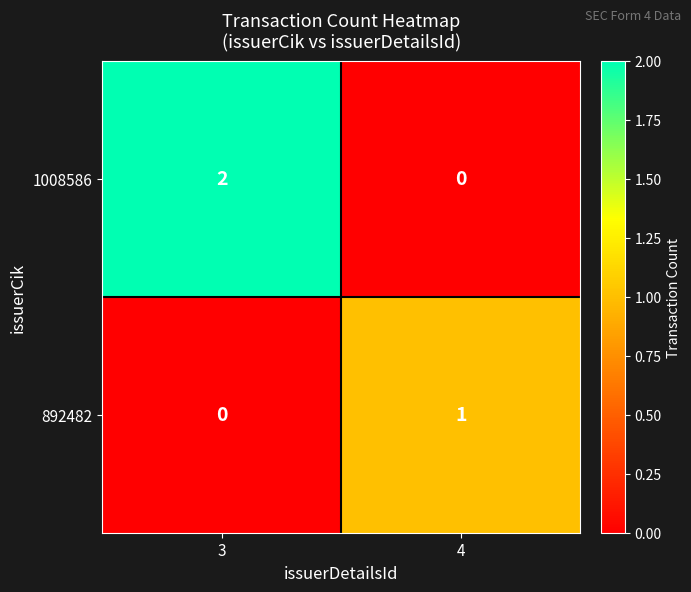

Reading right to left, transcribe all the data shown in this chart.

1008586: 0	2
892482: 1	0